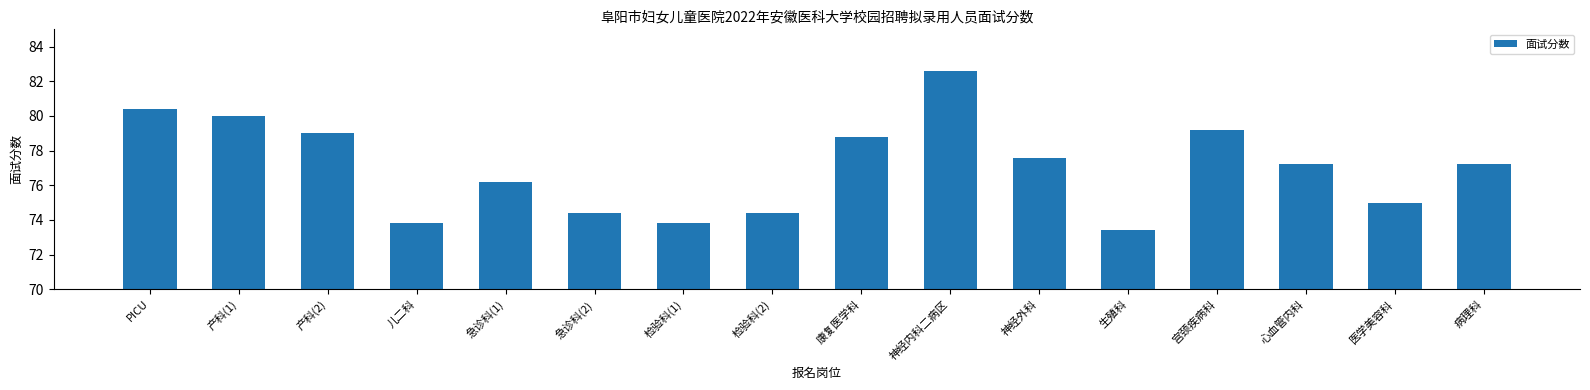

What is the label of the 1st bar from the left?

PICU